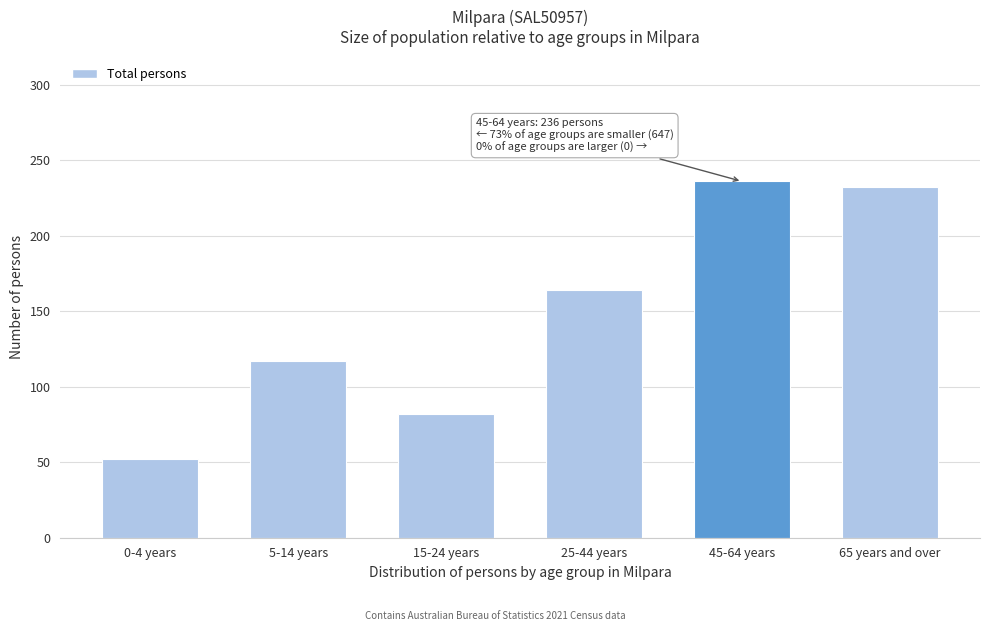

Reading left to right, list all the values displayed in this chart.

52	117	82	164	236	232